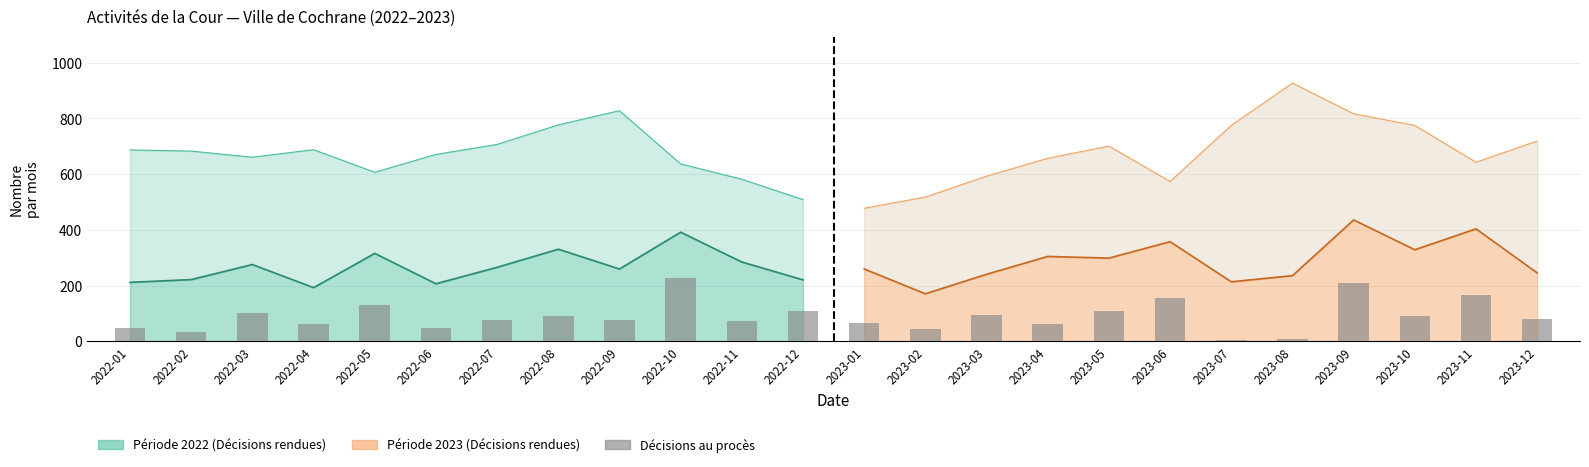

What value does the data have at 2022-05?

129